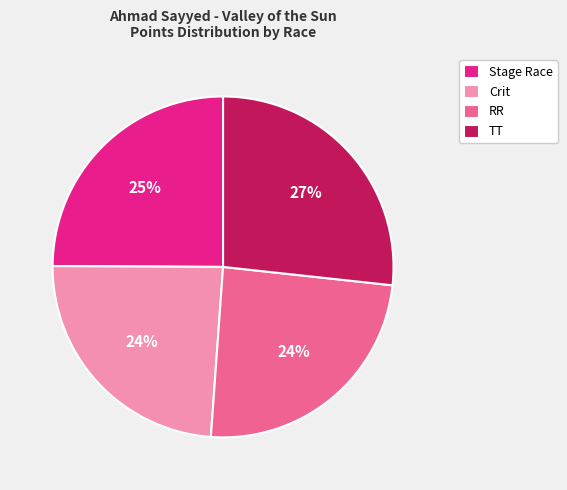

How many slices are in this pie chart?

4